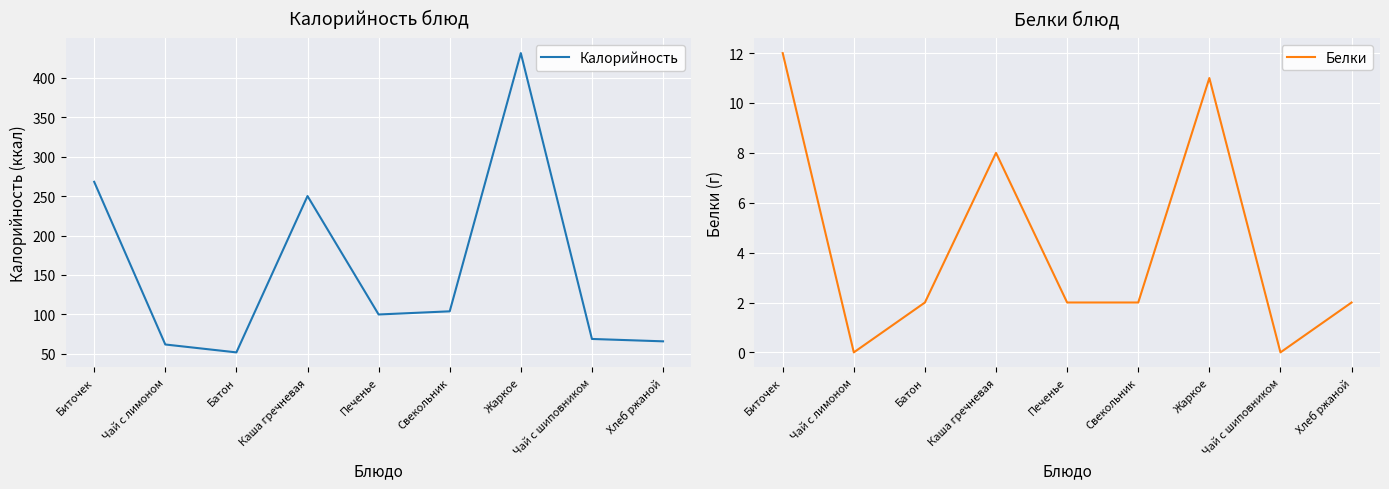

True or false: Калорийность and Белки intersect in this chart.

False